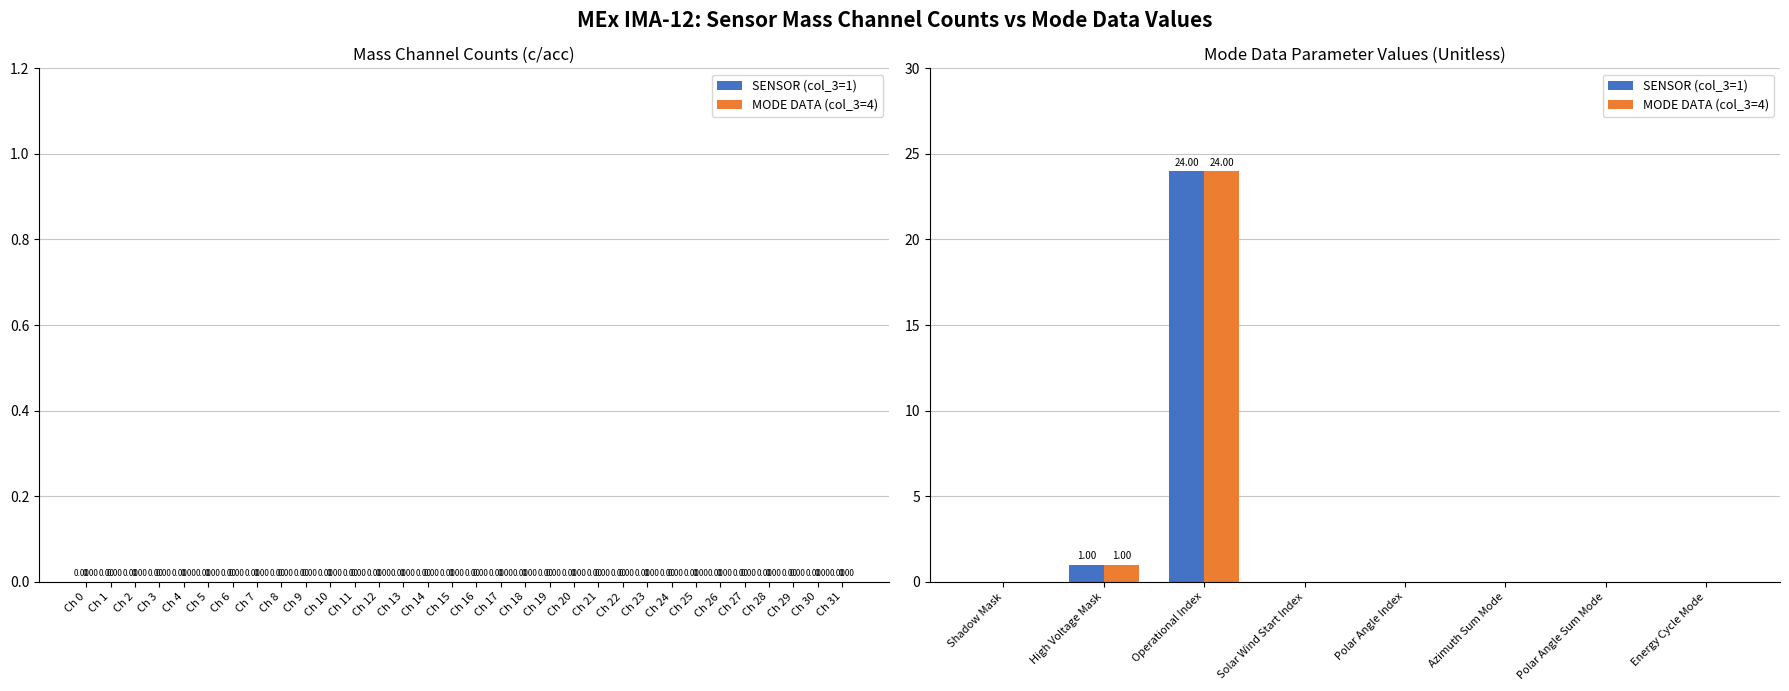

Which category has the highest value in the MODE DATA (col_3=4) series?

Operational Index